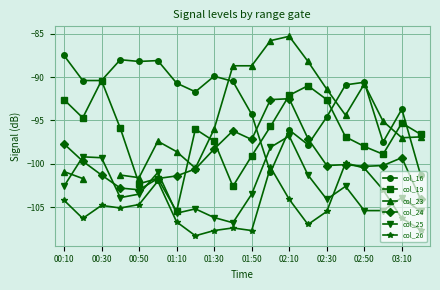

What are all the series names shown in the legend?

col_16, col_19, col_23, col_24, col_25, col_26